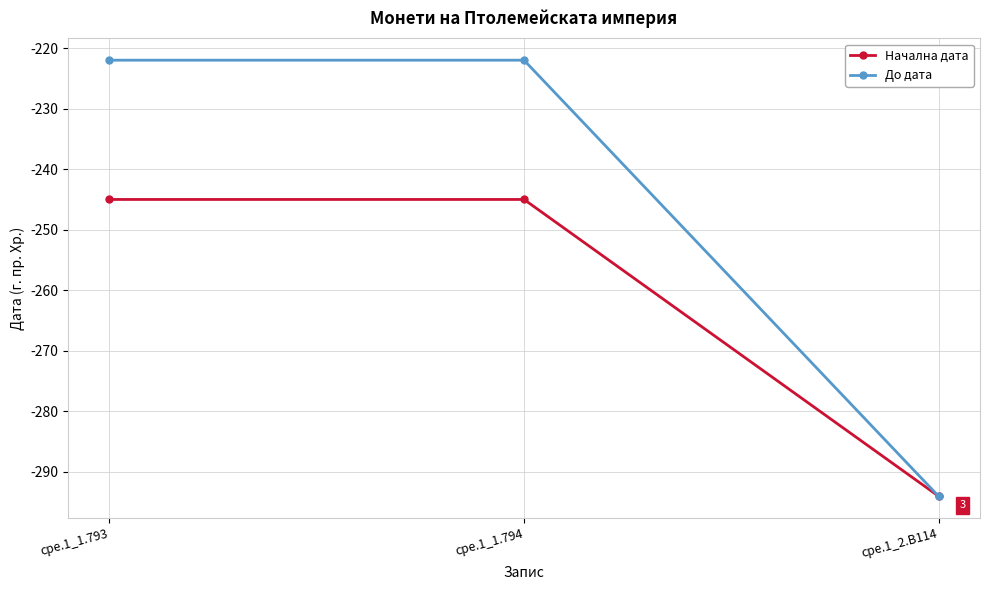

What is the average value of the Начална дата series?

-261